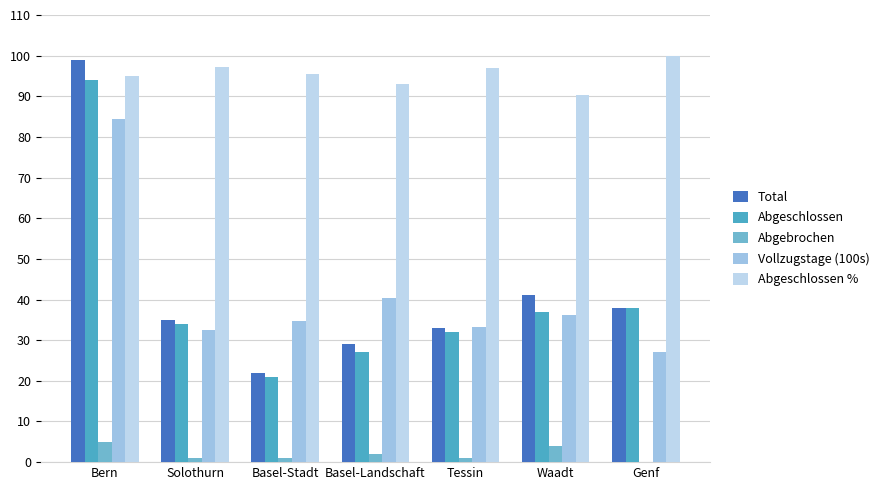

At how many categories does at least one series exceed 39?

7